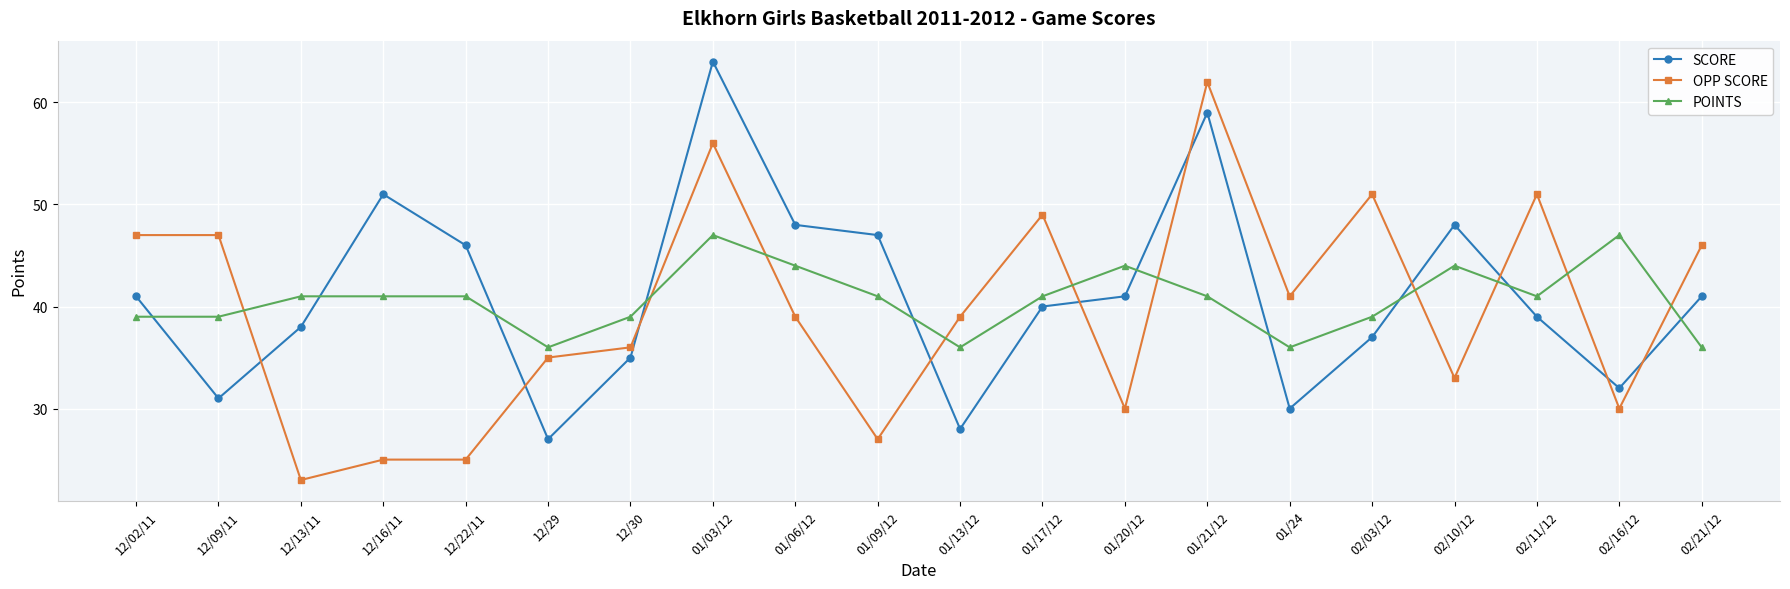

Which series has the widest spread of values?

OPP SCORE